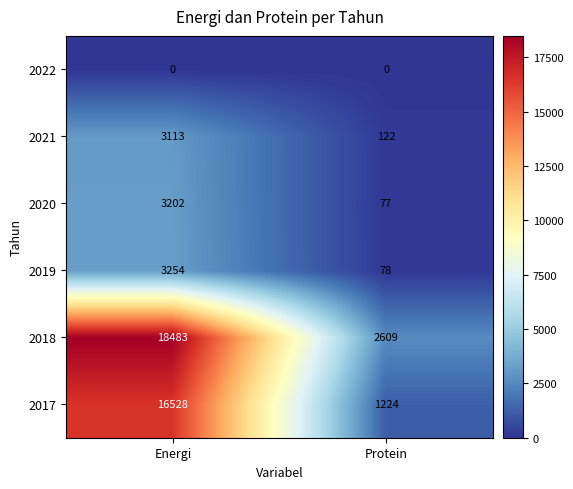

At how many categories does at least one series exceed 1399?

2